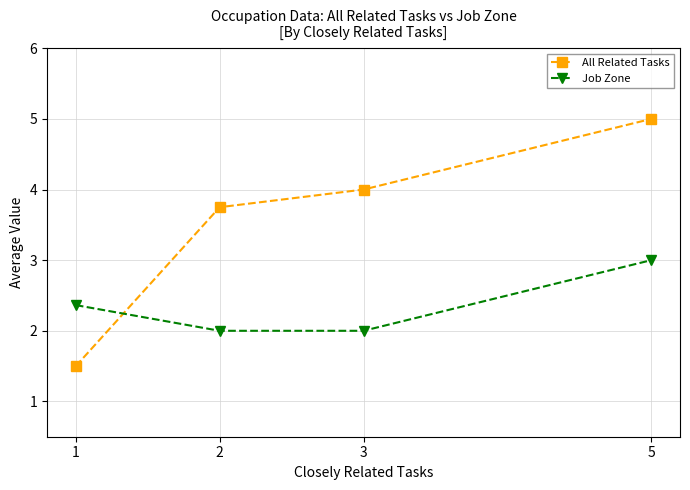

What are all the series names shown in the legend?

All Related Tasks, Job Zone